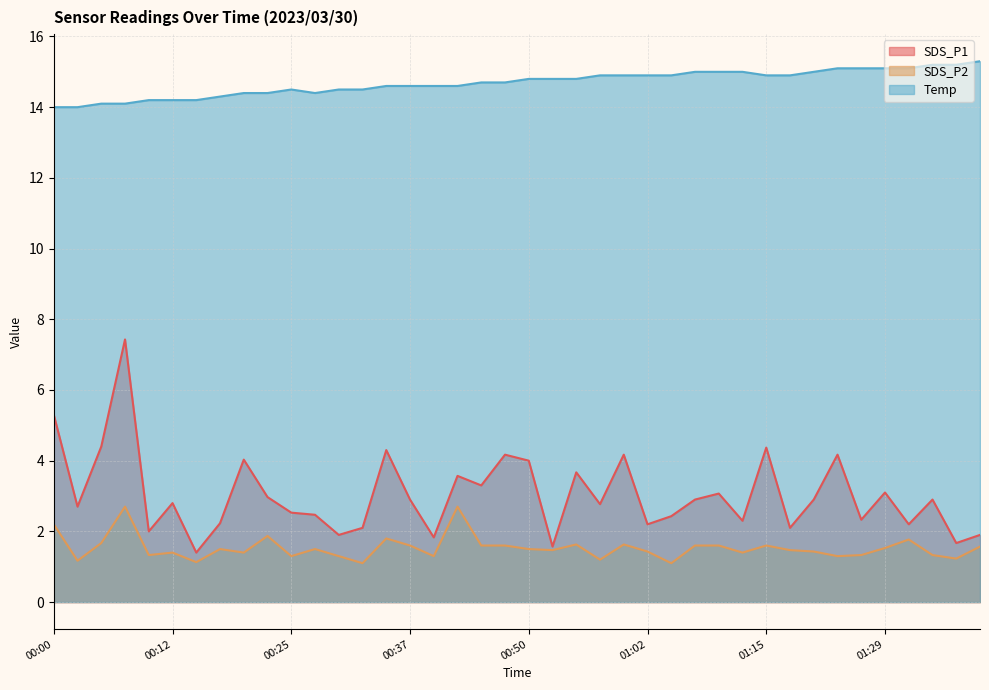

True or false: SDS_P2 and SDS_P1 cross at least once.

False